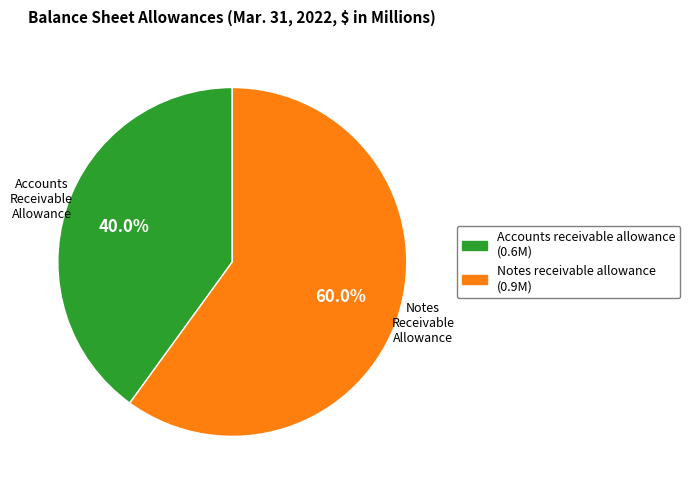

To the nearest percent, what is the difference between the Accounts receivable allowance and Notes receivable allowance slice percentages?

20%